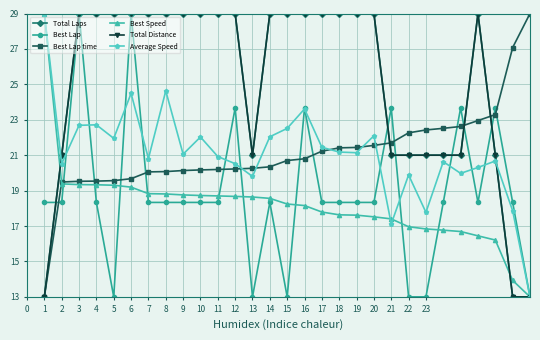

Is this an area chart (filled region under the line)?

No